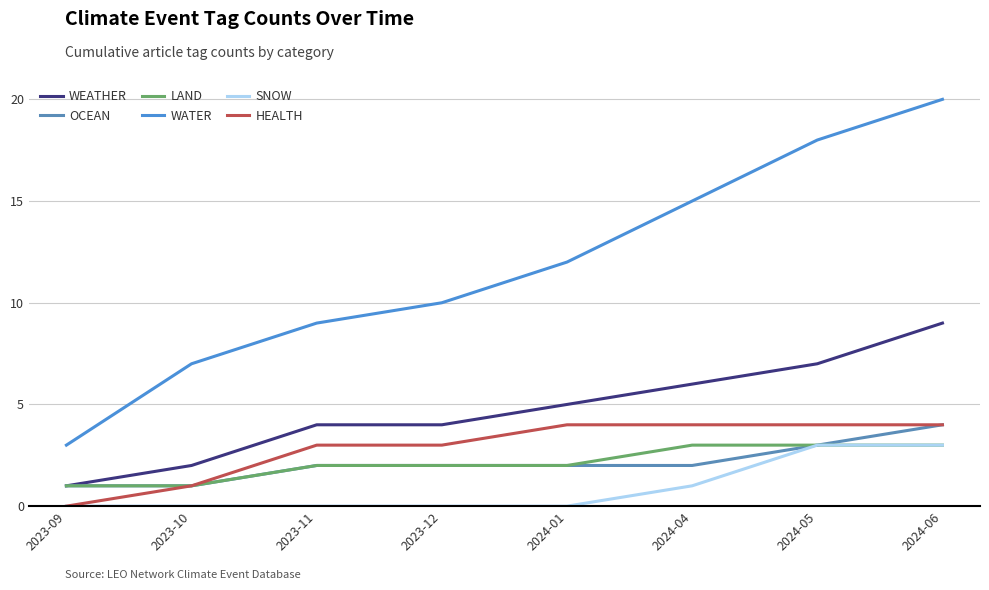

True or false: WATER has a value of 15 at 2024-04.

True